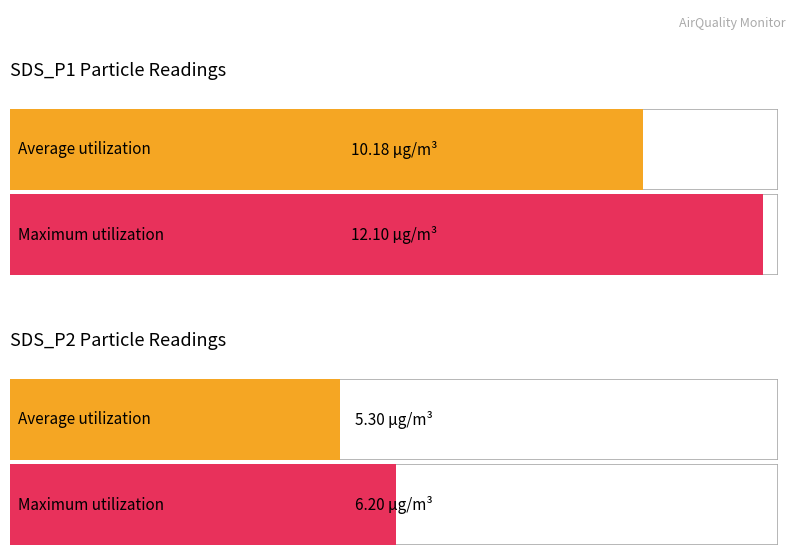

Which series has the widest spread of values?

SDS_P1